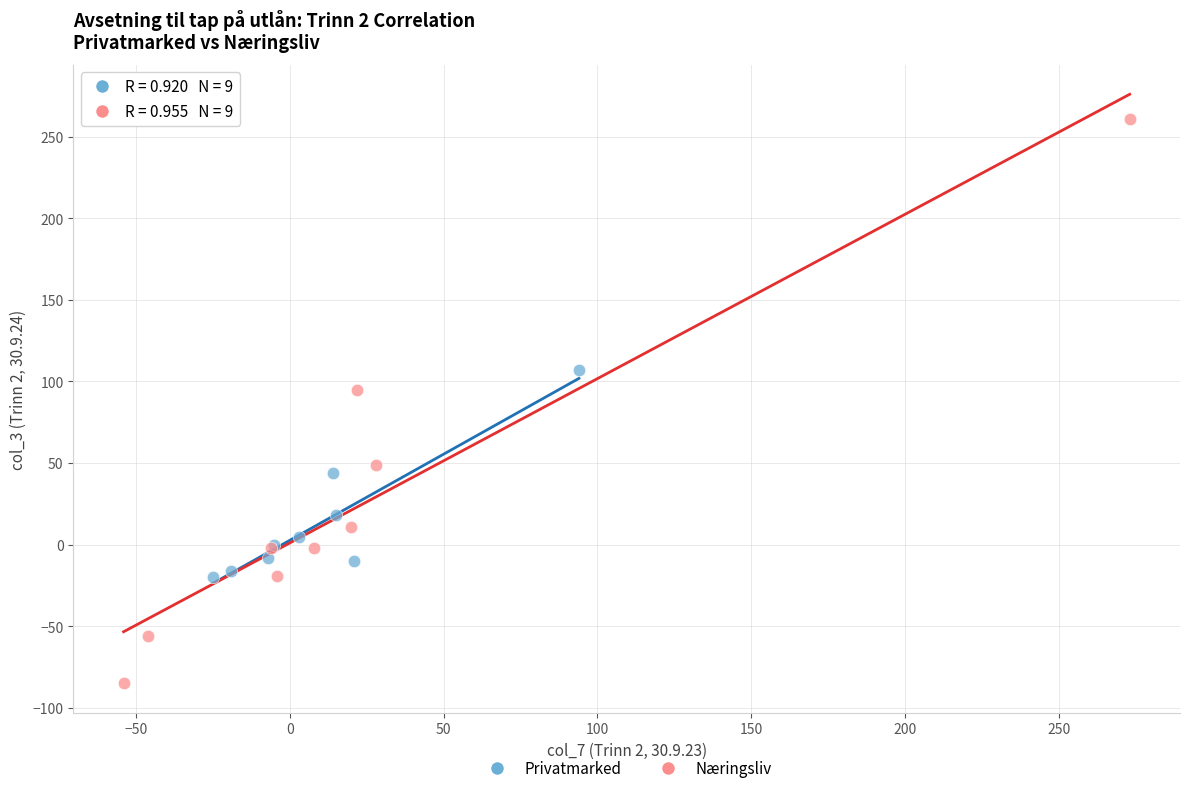

Which series has the widest spread of Y values?

Næringsliv